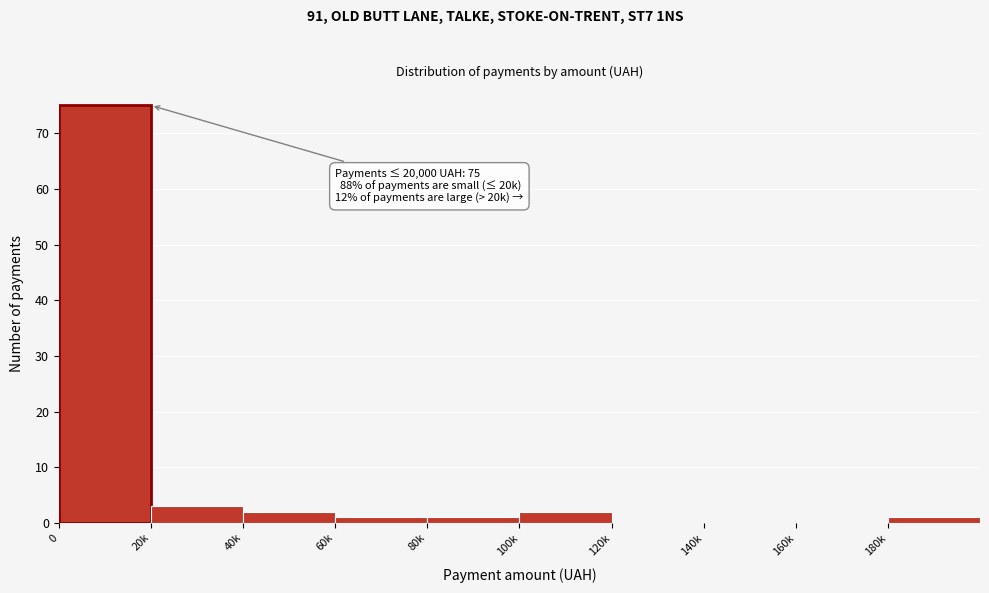

Reading right to left, list all the values displayed in this chart.

180k=1	160k=0	140k=0	120k=0	100k=2	80k=1	60k=1	40k=2	20k=3	0=75